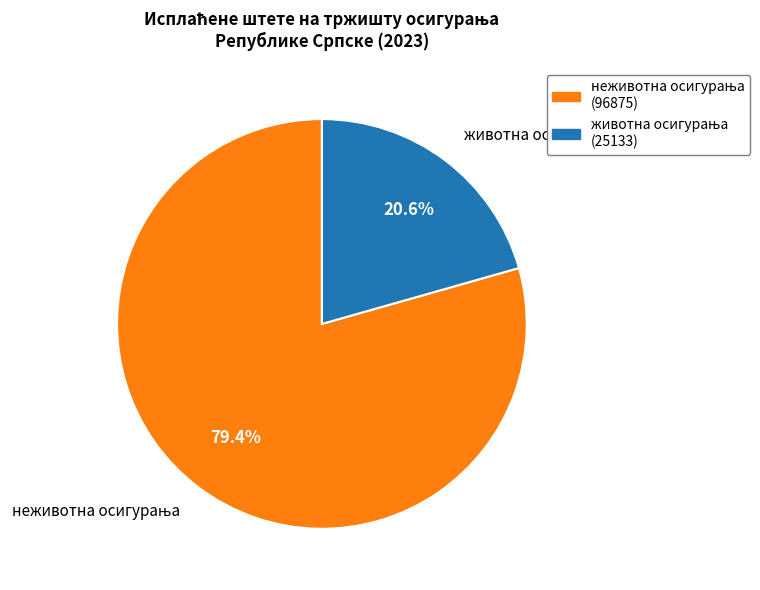

Does any single category account for the majority?

Yes